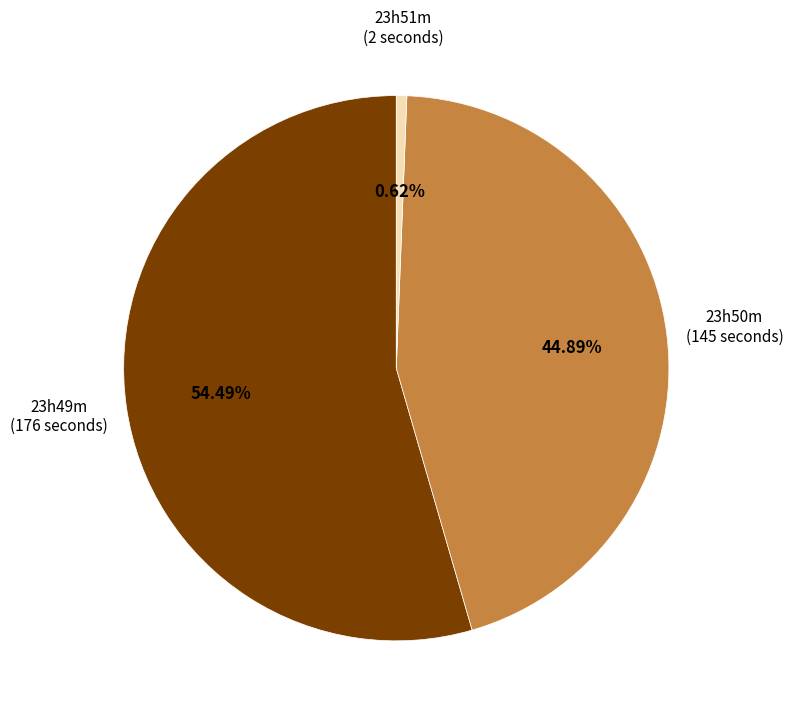

To the nearest percent, what is the average slice percentage?

33%